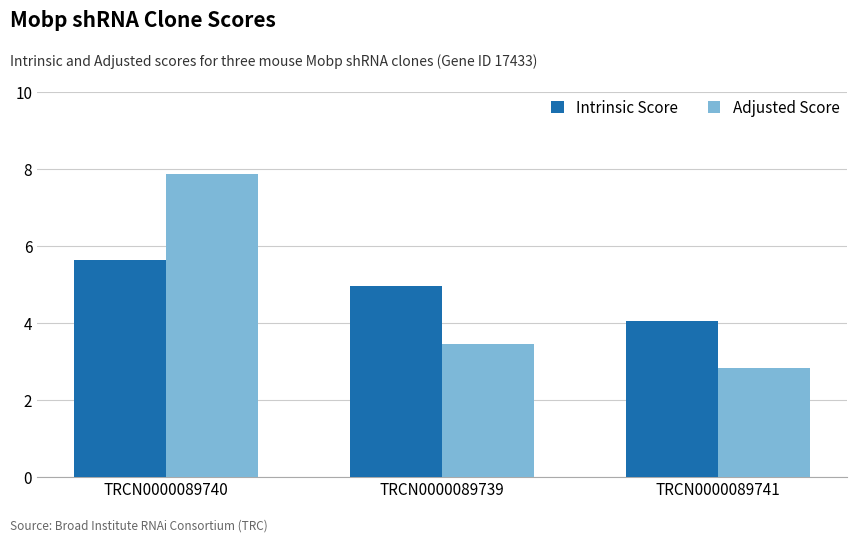

What is the sum of all Intrinsic Score values?

14.6